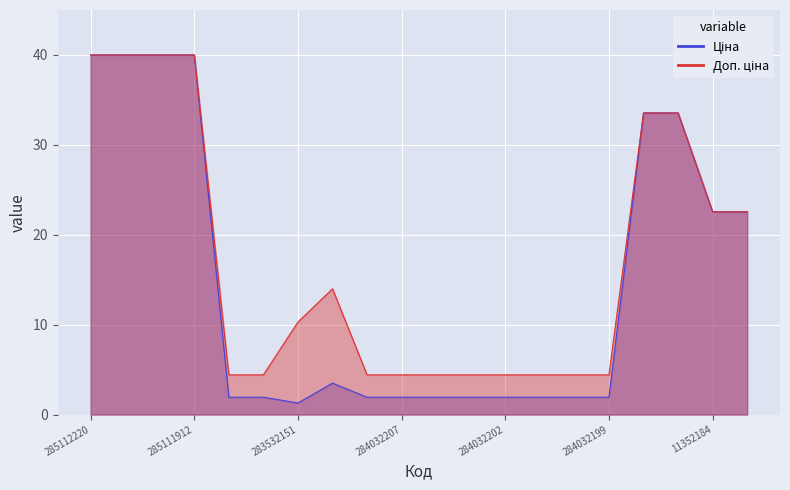

Is it true that Ціна equals 14.1 at 11352184?

False